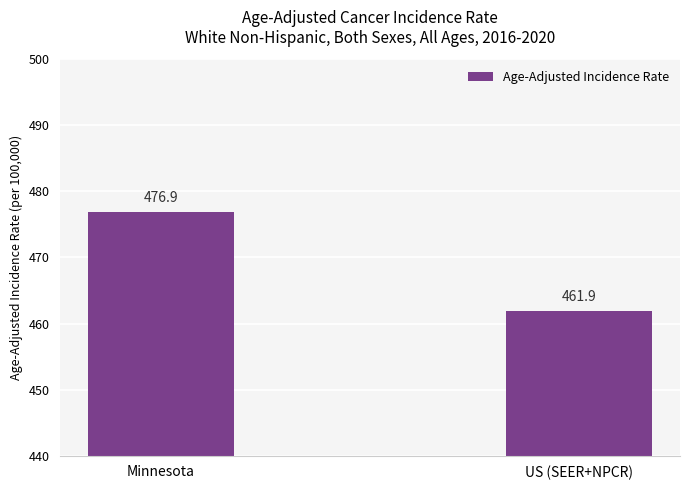

What is the minimum value shown in the chart?

461.9